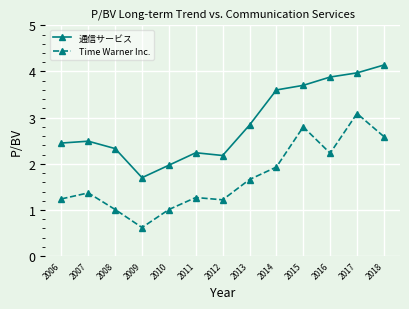

What is the difference between the 通信サービス values at 2012 and 2015?

1.5